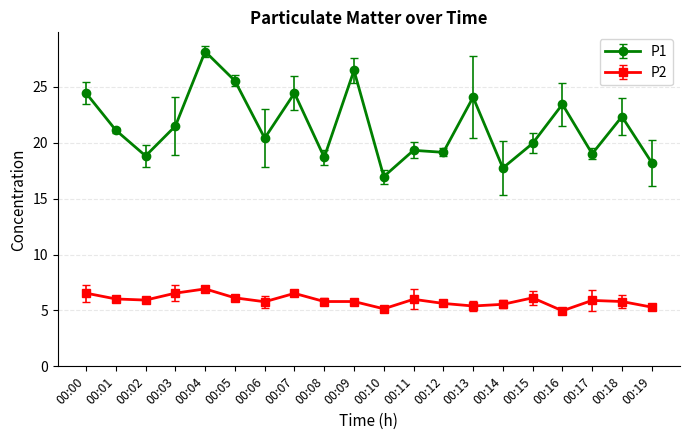

What is the lowest value of the P1 series?

17.0